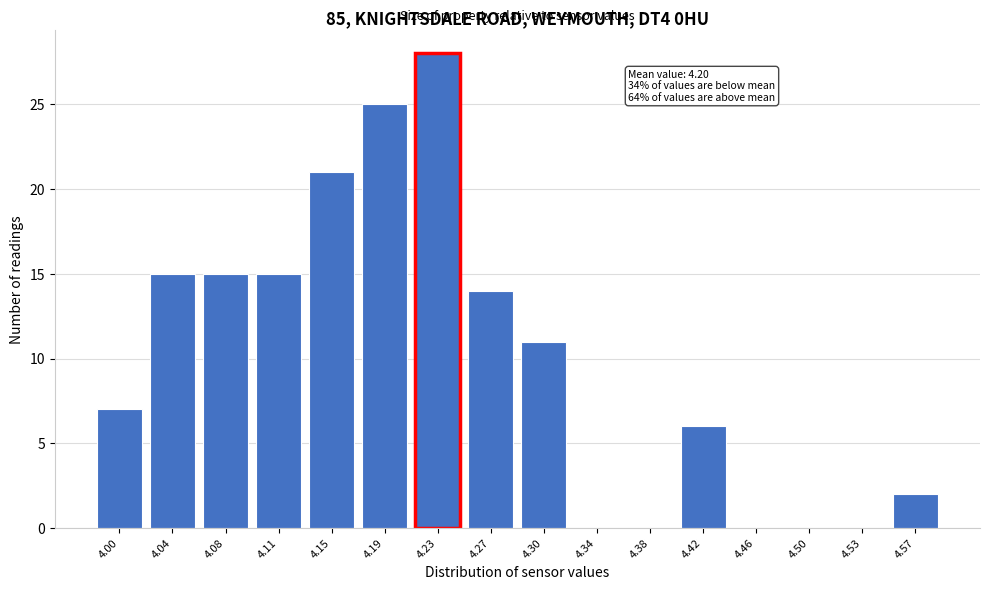

Reading right to left, extract all data points from this chart.

4.57=2	4.53=0	4.50=0	4.46=0	4.42=6	4.38=0	4.34=0	4.30=11	4.27=14	4.23=28	4.19=25	4.15=21	4.11=15	4.08=15	4.04=15	4.00=7